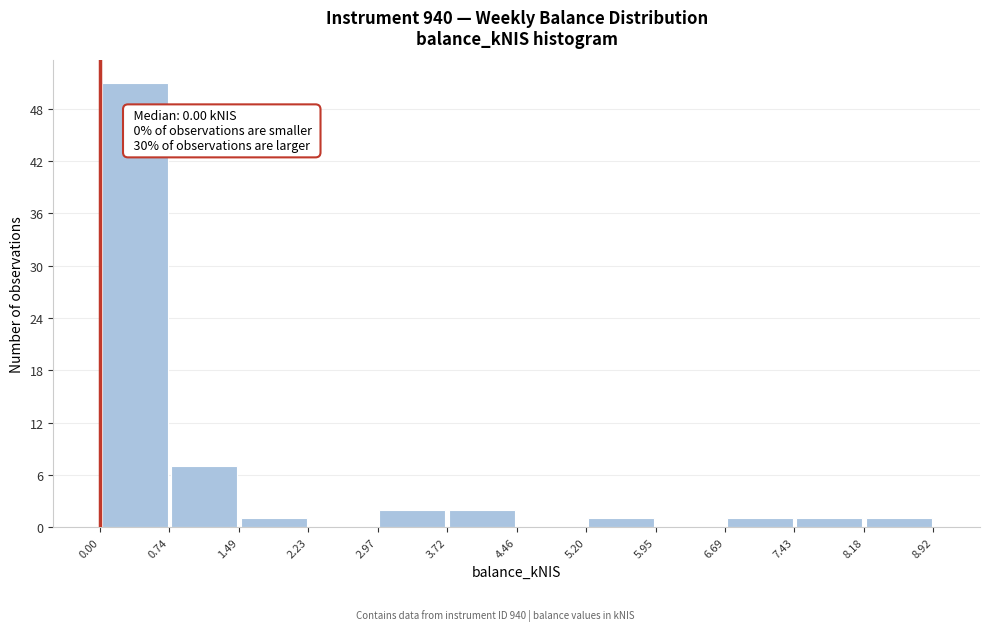

Over which range of the x-axis is the bar tallest?

0.00 to 0.74